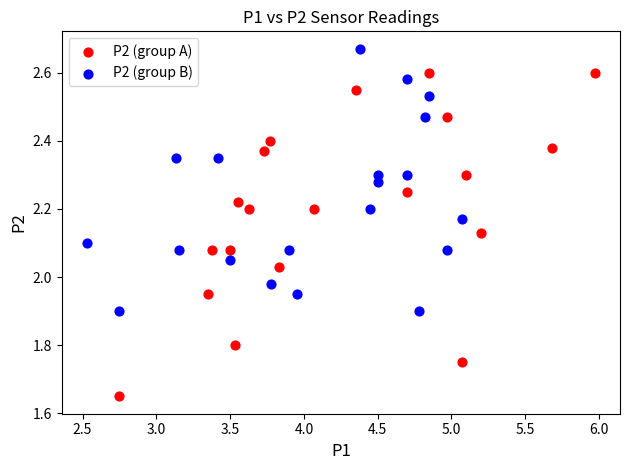

Which series has the widest spread of Y values?

P2 (group A)